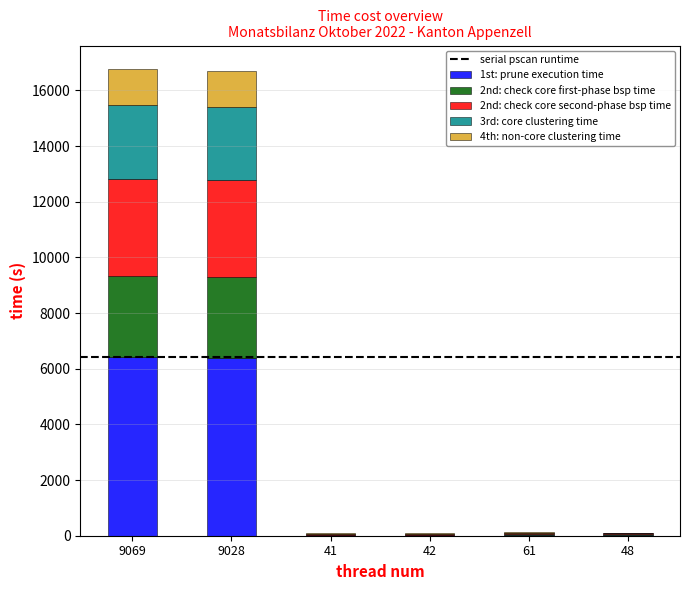

The value of 1st: prune execution time at 9028 is 6391. True or false?

True